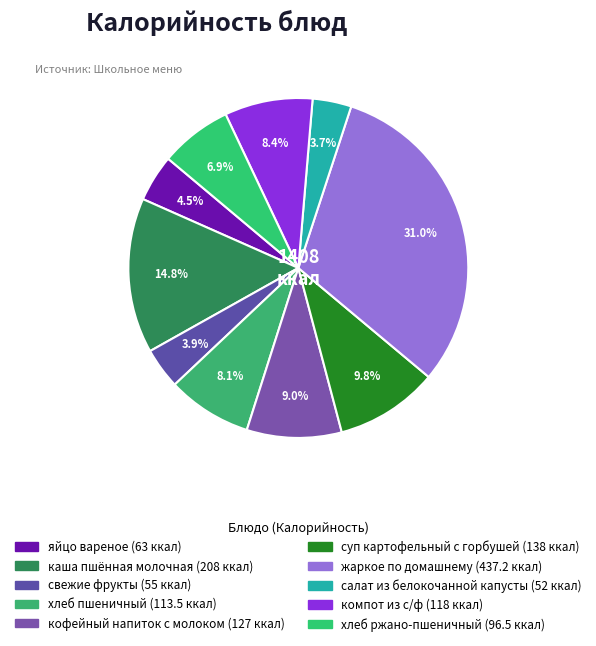

Count the number of slices in the pie.

10